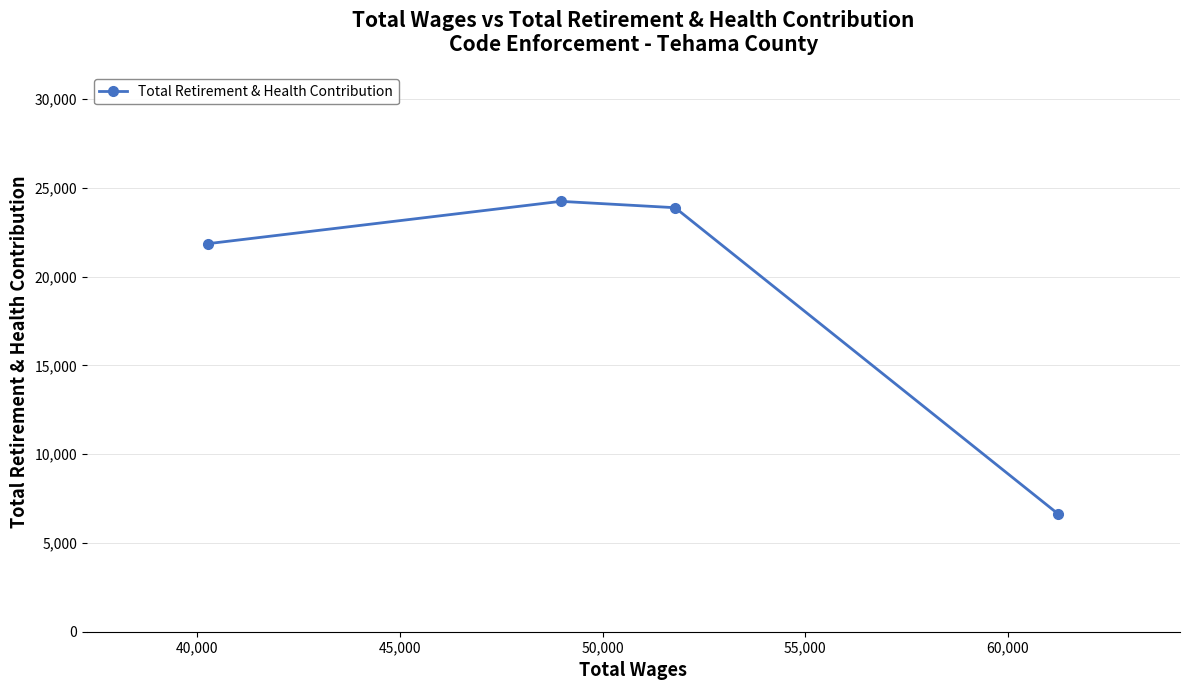

How many interior local peaks (higher than both neighbors) does the data have?

1